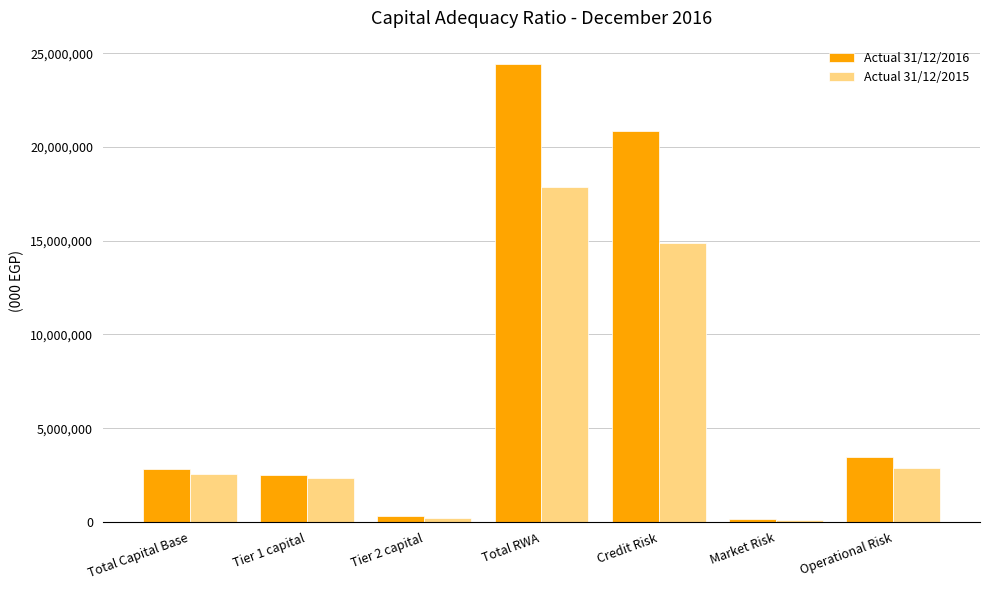

Is it true that Actual 31/12/2015 equals 17856495 at Total RWA?

True